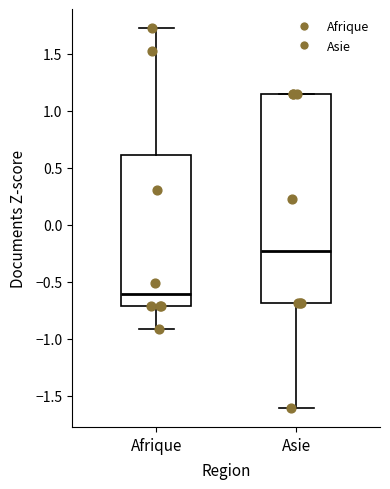

Comparing the boxes themselves (not the whiskers), which one is the tallest?

Asie